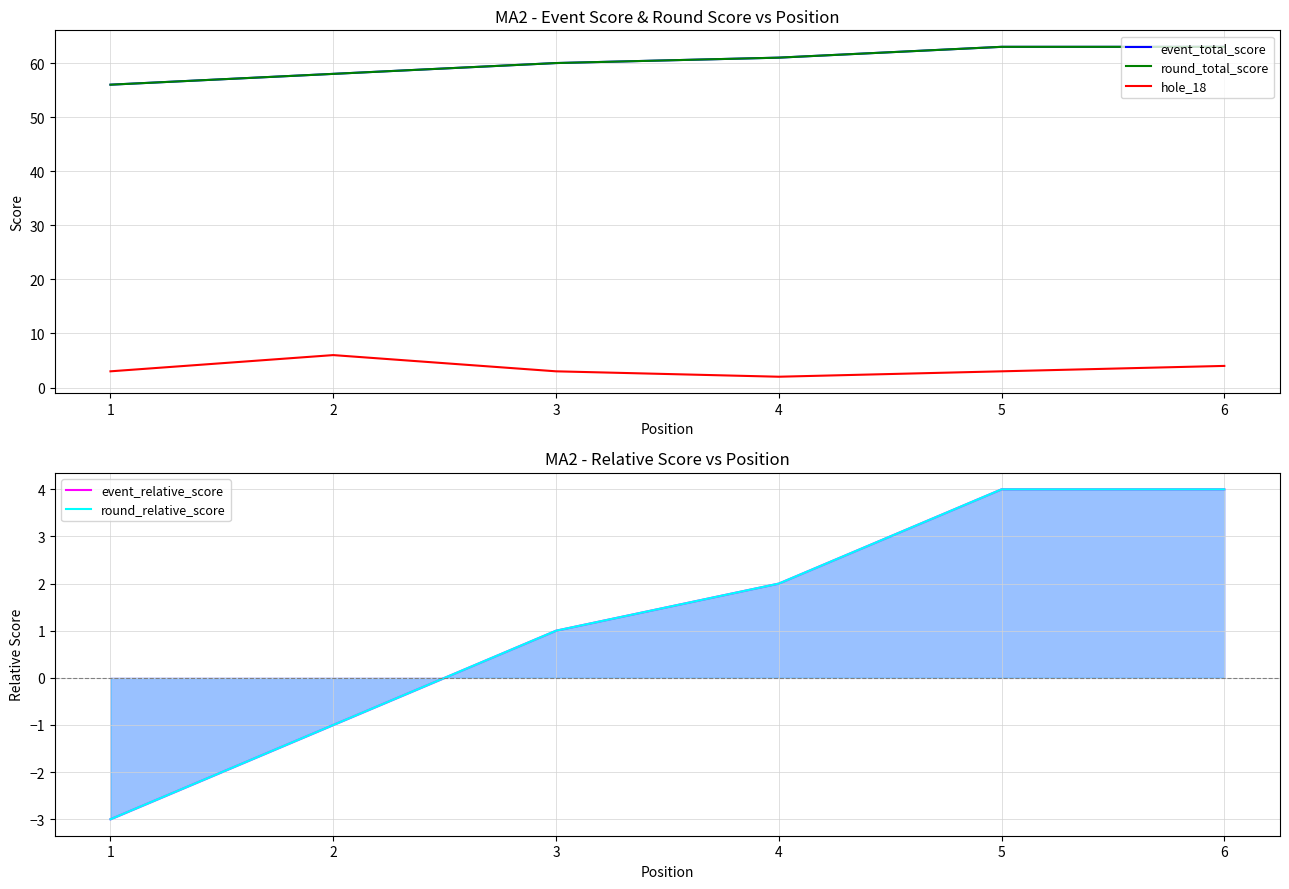

Reading left to right, extract all data points from this chart.

event_total_score: 1=56	2=58	3=60	4=61	5=63	6=63
round_total_score: 1=56	2=58	3=60	4=61	5=63	6=63
hole_18: 1=3	2=6	3=3	4=2	5=3	6=4
event_relative_score: 1=-3	2=-1	3=1	4=2	5=4	6=4
round_relative_score: 1=-3	2=-1	3=1	4=2	5=4	6=4